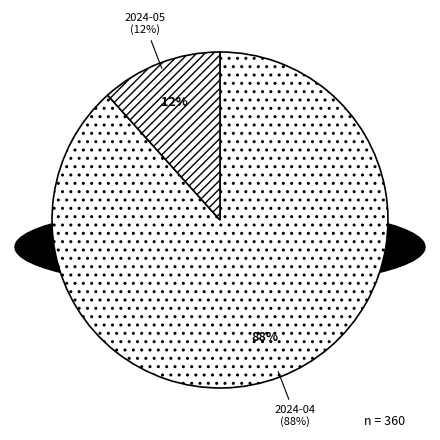

What percentage is the 2024-04 slice, to the nearest percent?

88%